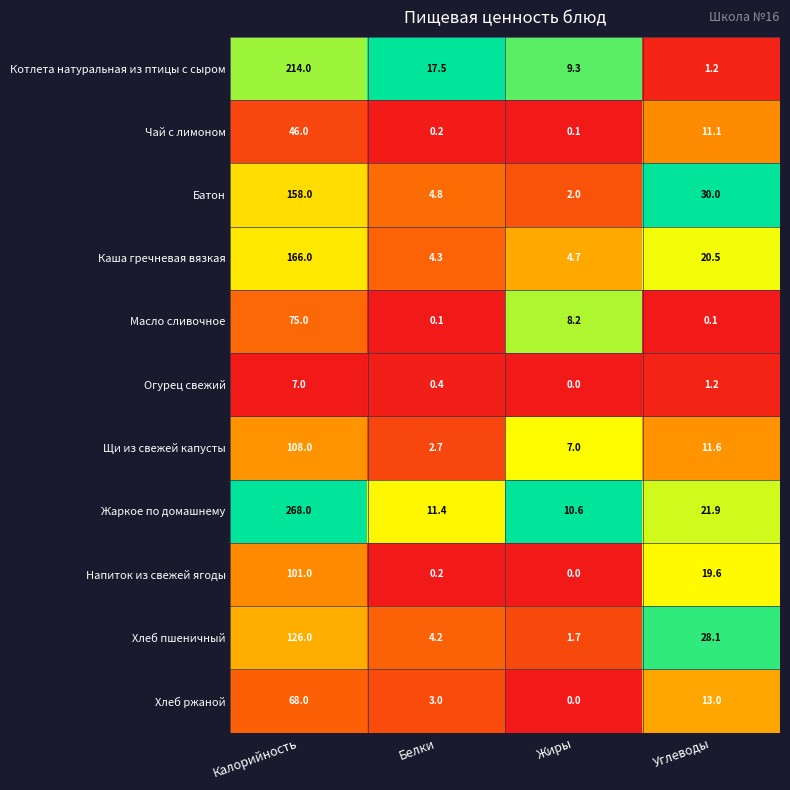

What is the approximate value of Щи из свежей капусты at Белки?

2.7